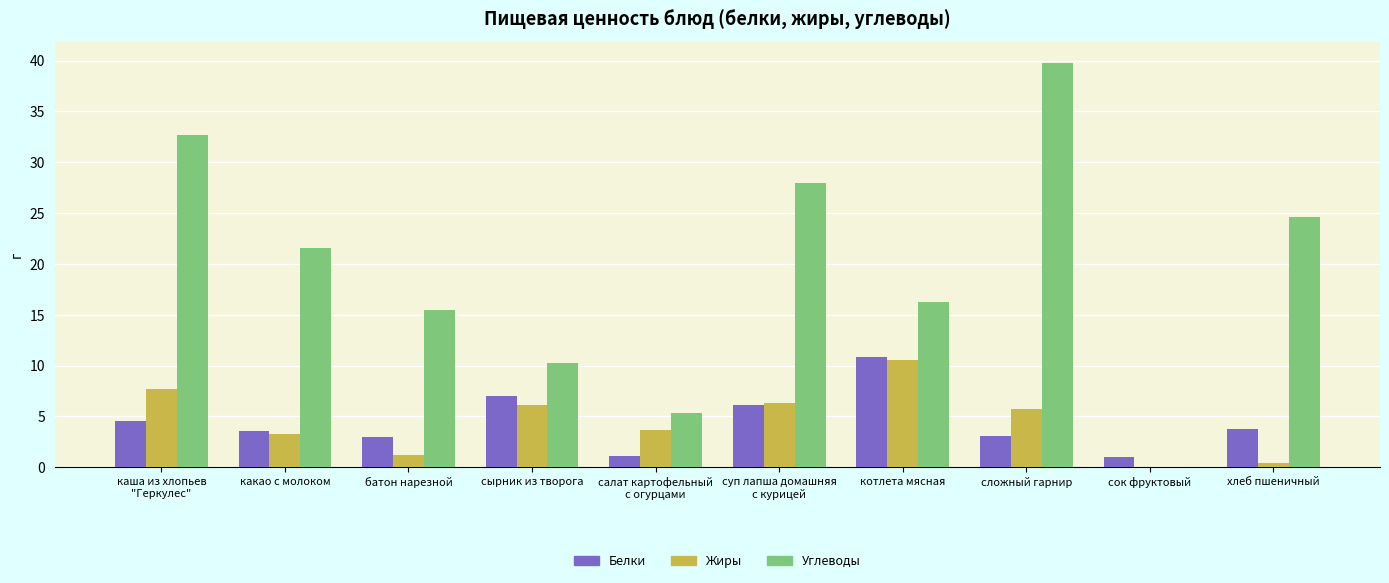

The Углеводы series shows 8.3 at хлеб пшеничный. True or false?

False